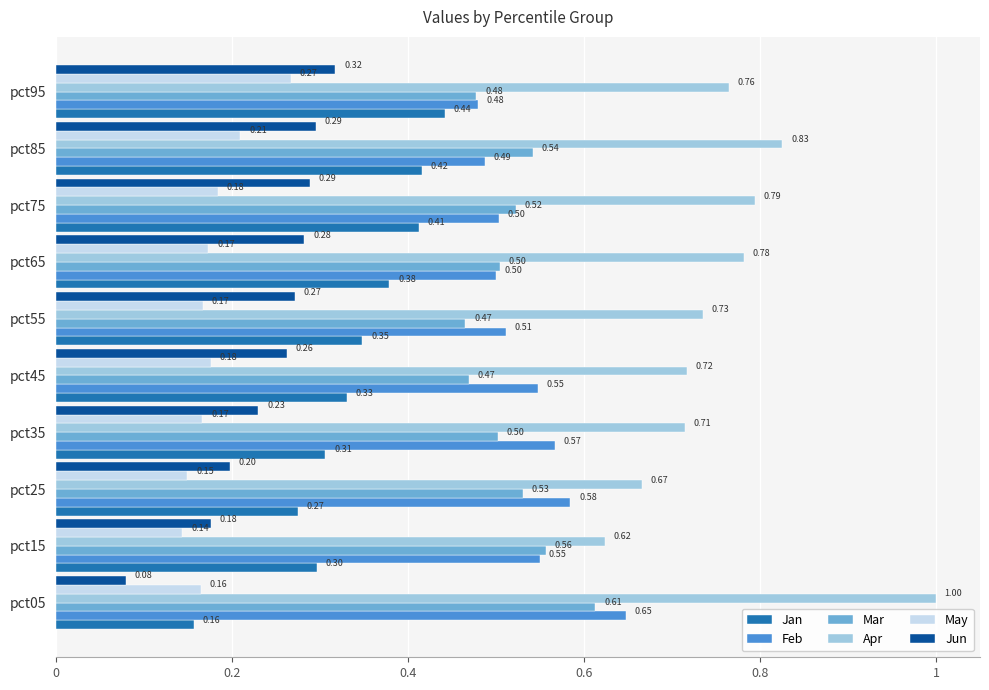

Rank the series at pct45 from lowest to highest value.

May, Jun, Jan, Mar, Feb, Apr